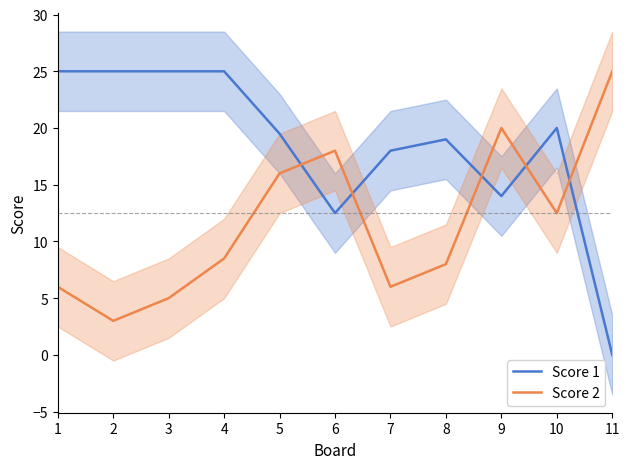

Rank the series by their maximum value, from lowest to highest.

Score 1, Score 2